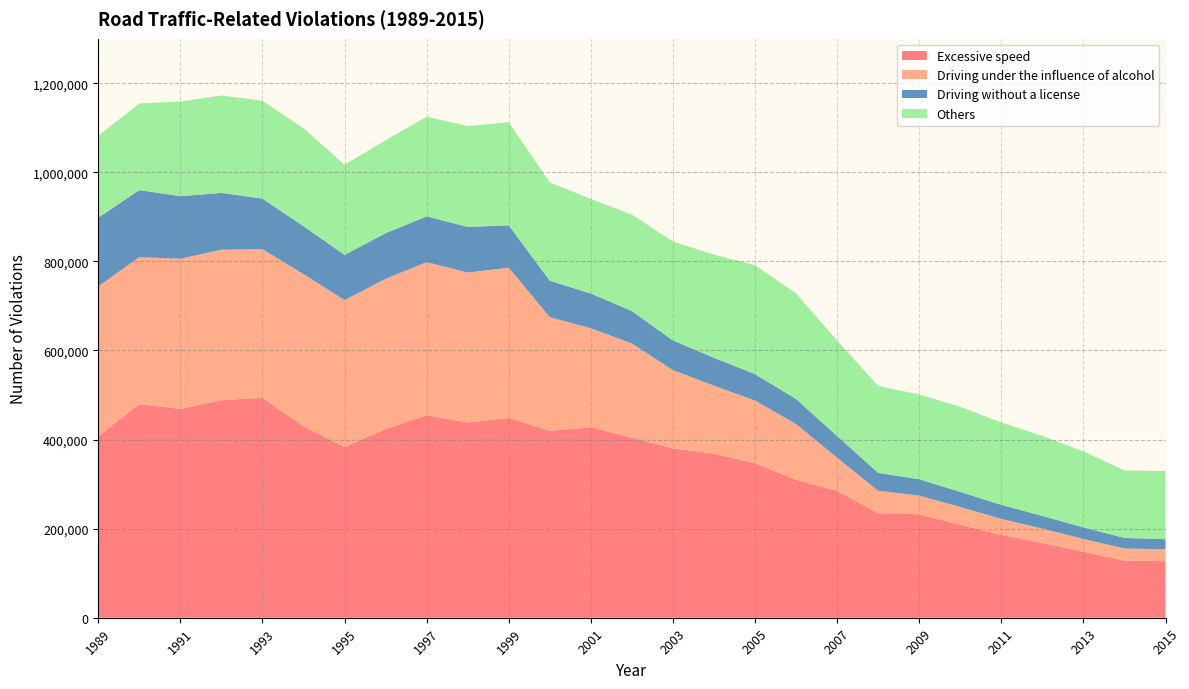

Reading left to right, list all the values displayed in this chart.

Excessive speed: 407225	479824	468880	488475	493989	429495	383595	423753	454797	438208	448665	419516	427654	403949	380162	368214	346784	309651	284969	234859	232423	208931	186147	167959	148152	128289	126988
Driving under the influence of alcohol: 336733	329744	337140	337785	333429	342034	329611	337179	343593	336799	337352	255286	222301	211854	175730	152823	140873	125176	74331	50236	41801	39773	35672	32140	28869	27122	26664
Driving without a license: 154367	150537	140450	127552	113670	107463	101466	102378	102861	102463	94976	81908	77949	72841	66725	62562	59294	56304	48607	40087	36817	33832	31603	28569	25746	23803	22714
Others: 184050	194613	212552	218865	219664	220043	202481	208807	223573	226493	231603	220777	212568	216622	222148	231822	244675	236876	214160	195234	190259	191015	185127	179638	170816	151530	153005